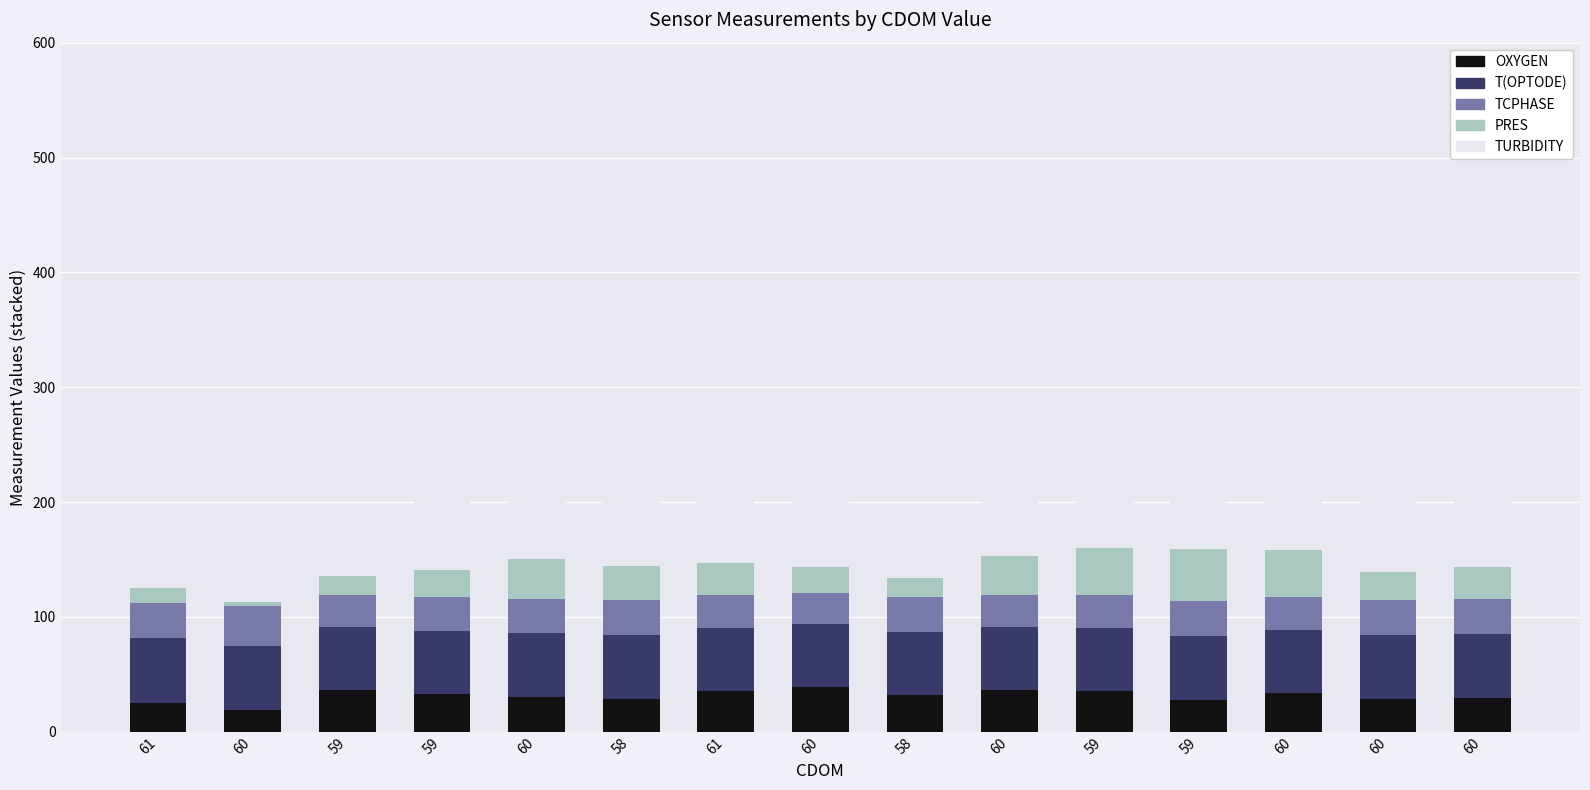

Are the bars horizontal?

No